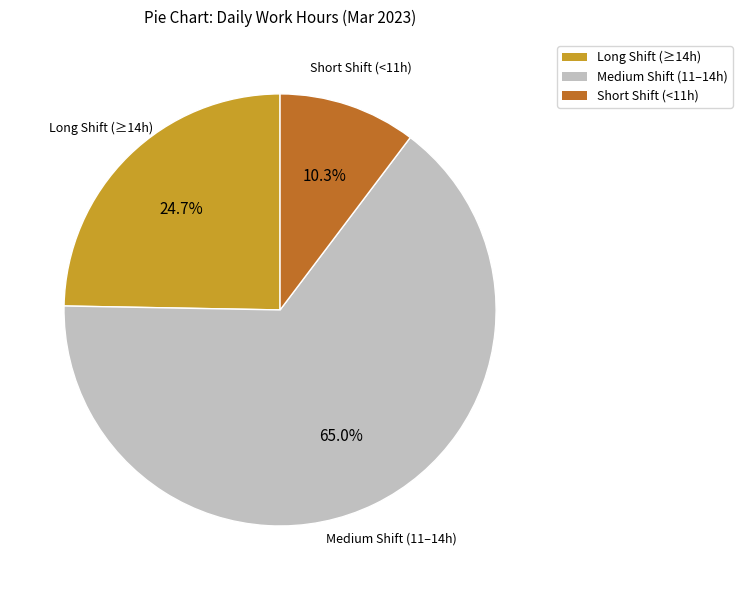

How much of the chart is everything except Short Shift (<11h)?

89.7%